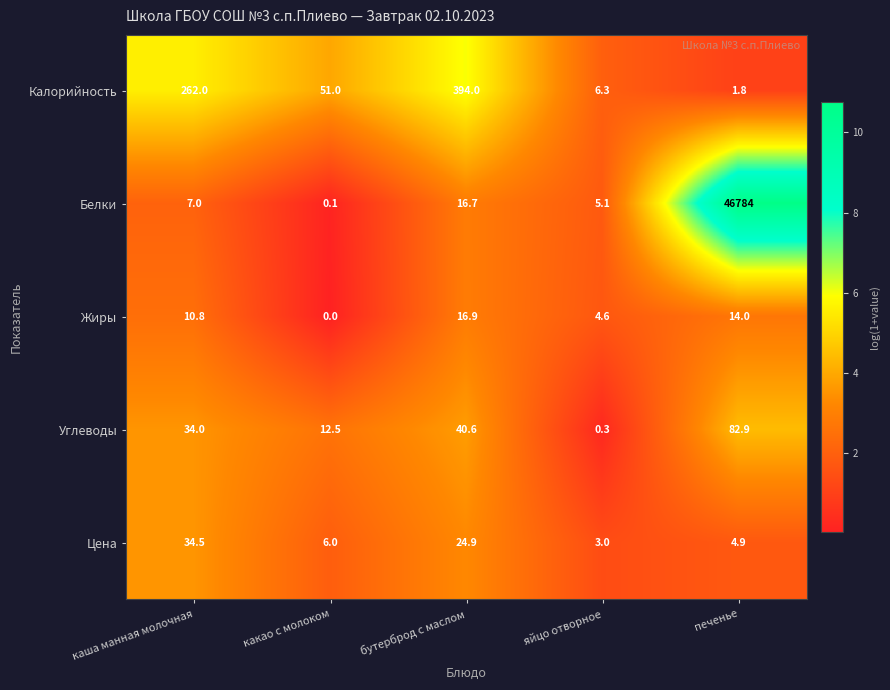

What is the total value across all series at бутерброд с маслом?

493.1